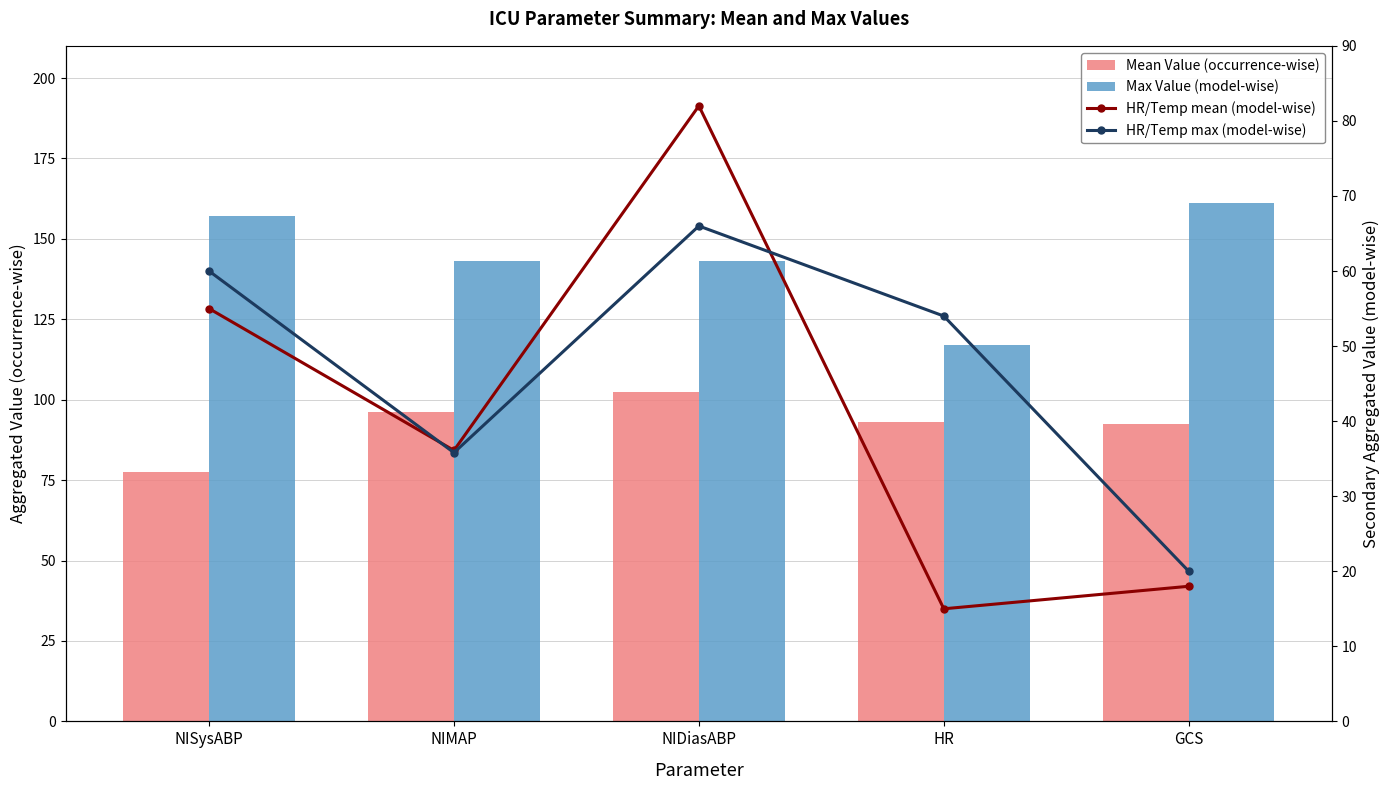

The Max Value (model-wise) series shows 157.0 at NISysABP. True or false?

True